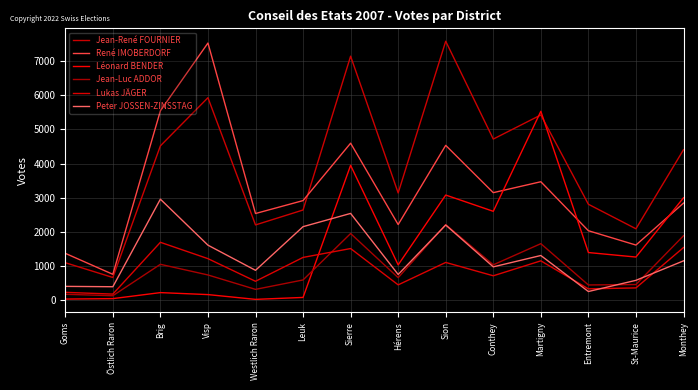

Reading left to right, what are all the values shown in this chart?

Jean-René FOURNIER: 1095	662	4518	5929	2202	2639	7145	3138	7583	4717	5424	2807	2089	4404
René IMOBERDORF: 1370	755	5545	7530	2536	2915	4596	2213	4533	3147	3467	2032	1612	2841
Léonard BENDER: 30	43	219	161	21	78	3947	1031	3077	2601	5530	1393	1261	2997
Jean-Luc ADDOR: 170	128	1048	736	314	590	1950	657	2211	1033	1653	443	456	1885
Lukas JÄGER: 227	176	1693	1214	551	1250	1510	446	1103	712	1150	329	357	1539
Peter JOSSEN-ZINSSTAG: 402	391	2956	1609	872	2151	2539	750	2199	974	1306	251	579	1149